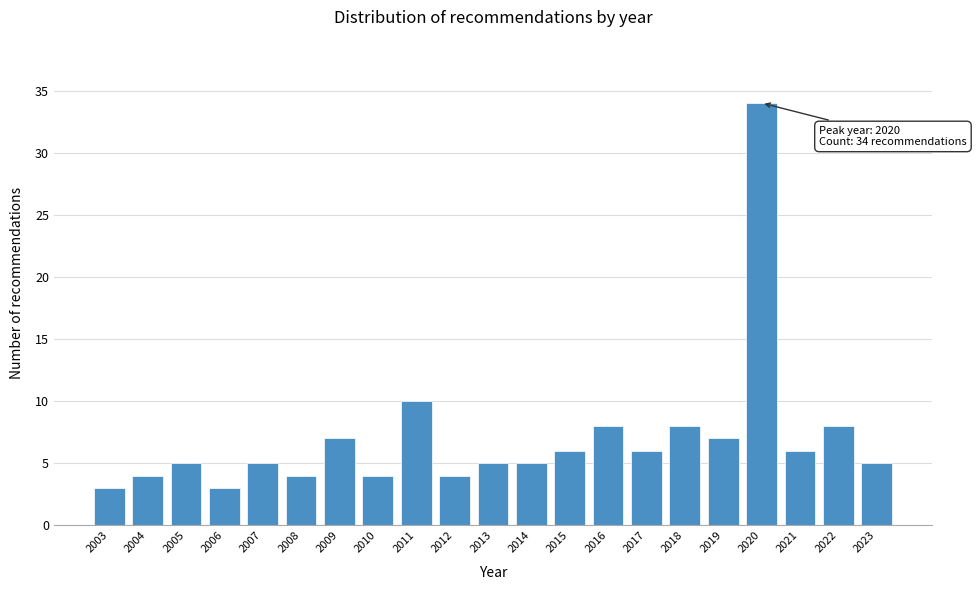

Reading right to left, extract all data points from this chart.

5	8	6	34	7	8	6	8	6	5	5	4	10	4	7	4	5	3	5	4	3